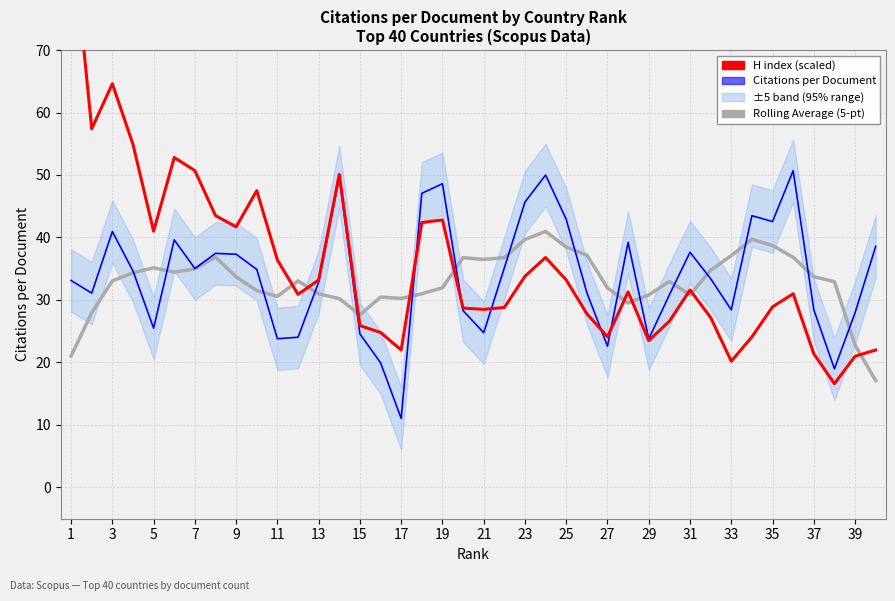

What is the average value of the This Station (H index scaled) series?

35.5